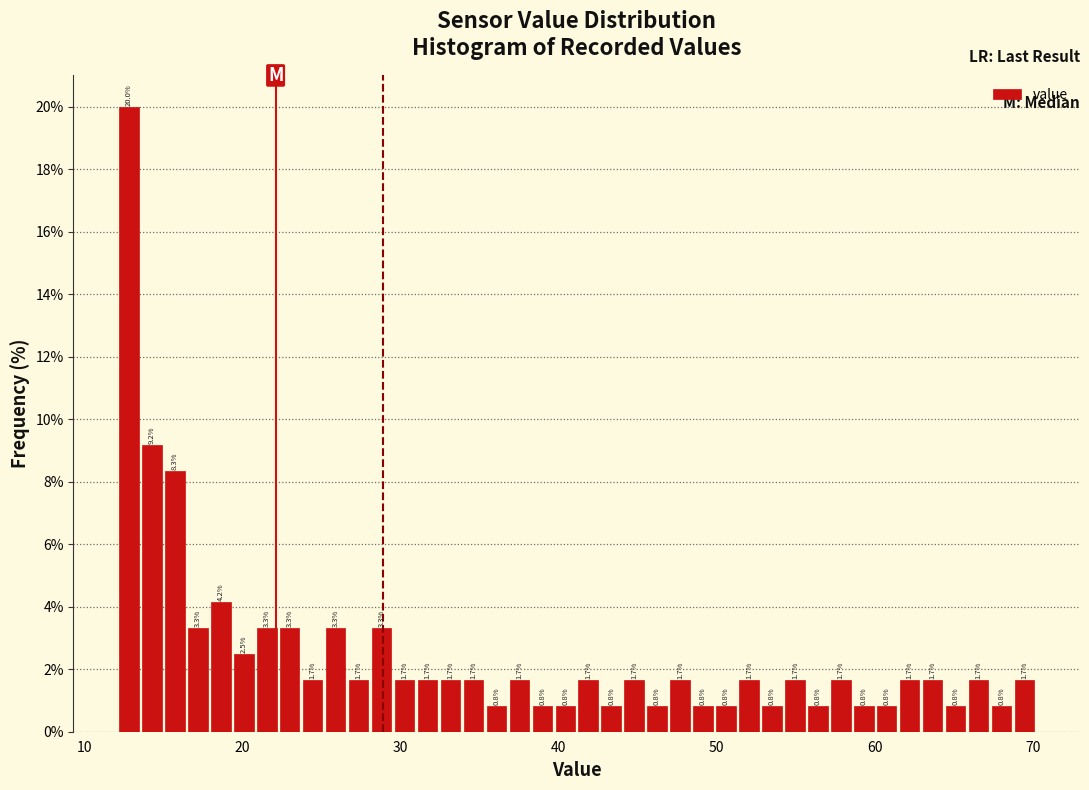

Read against the x-axis, roughly where is the centre of the tallest bar?

13